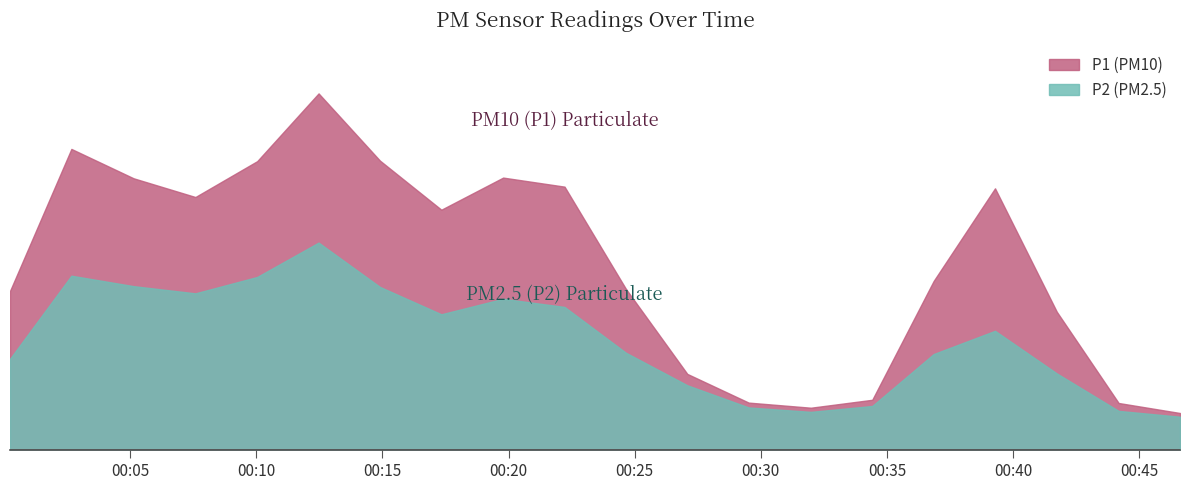

What is the difference between the second highest and second lowest values in the P2 series?

140.7